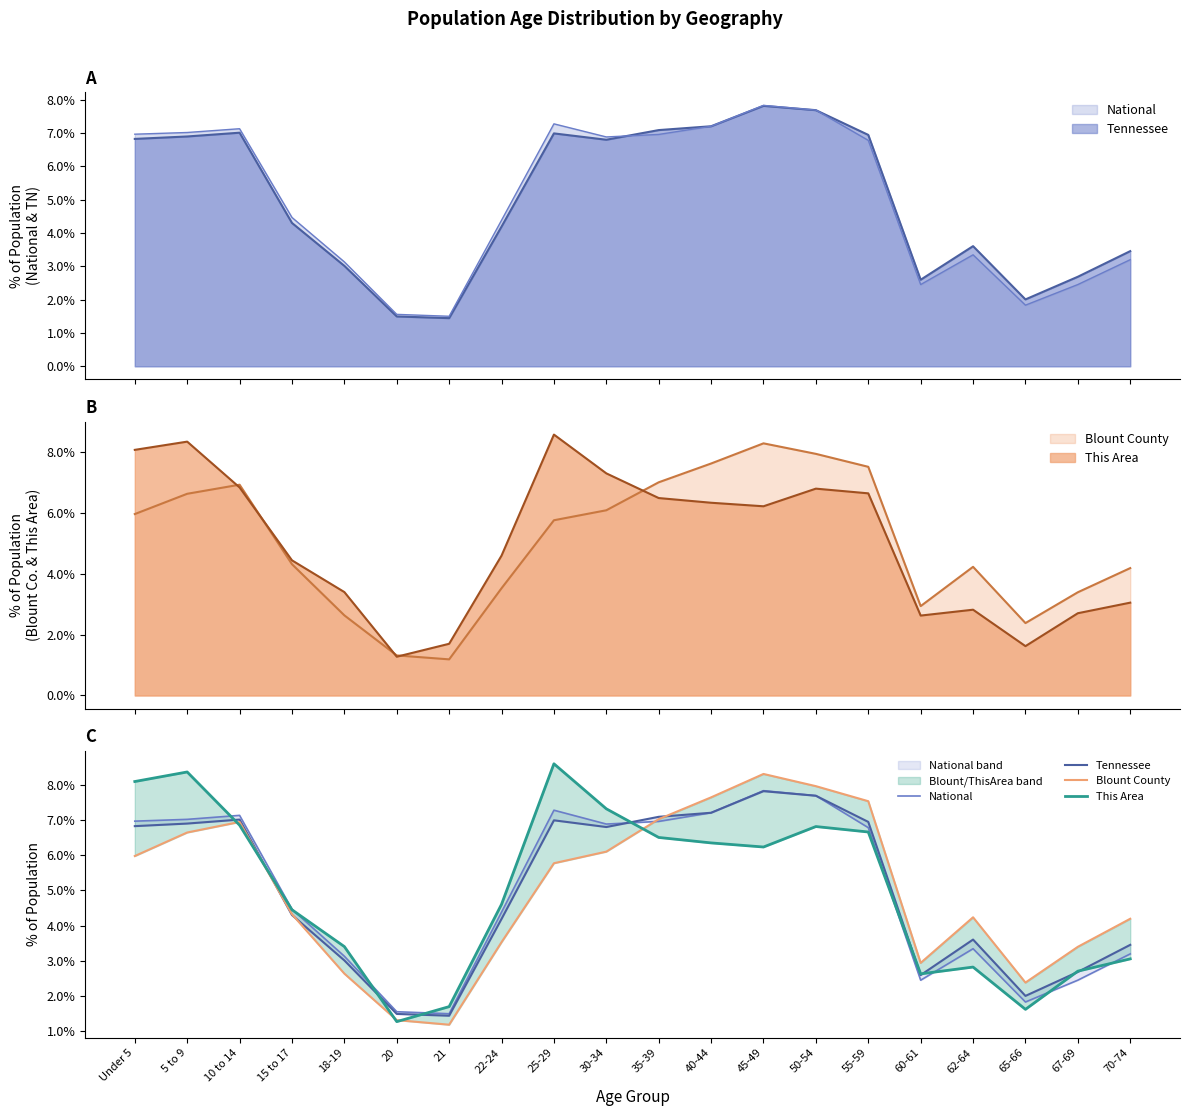

Where do Tennessee and National first cross each other?

30-34 and 35-39